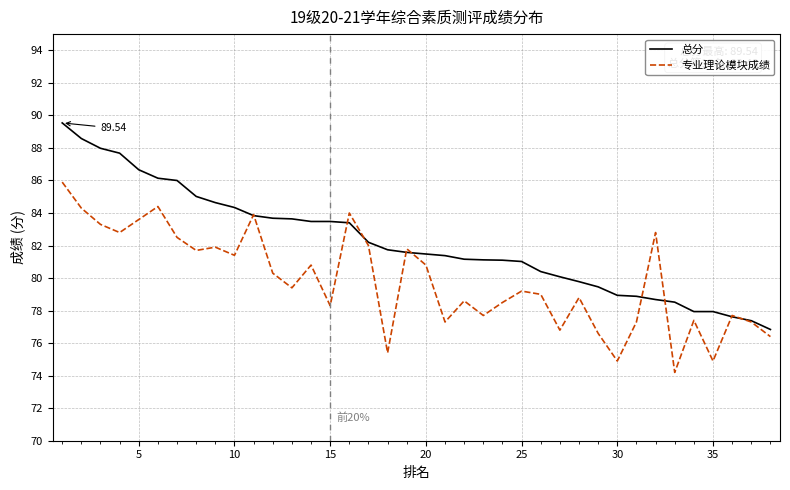

In 专业理论模块成绩, how many points are higher than both neighbors (excluding endpoints)?

12